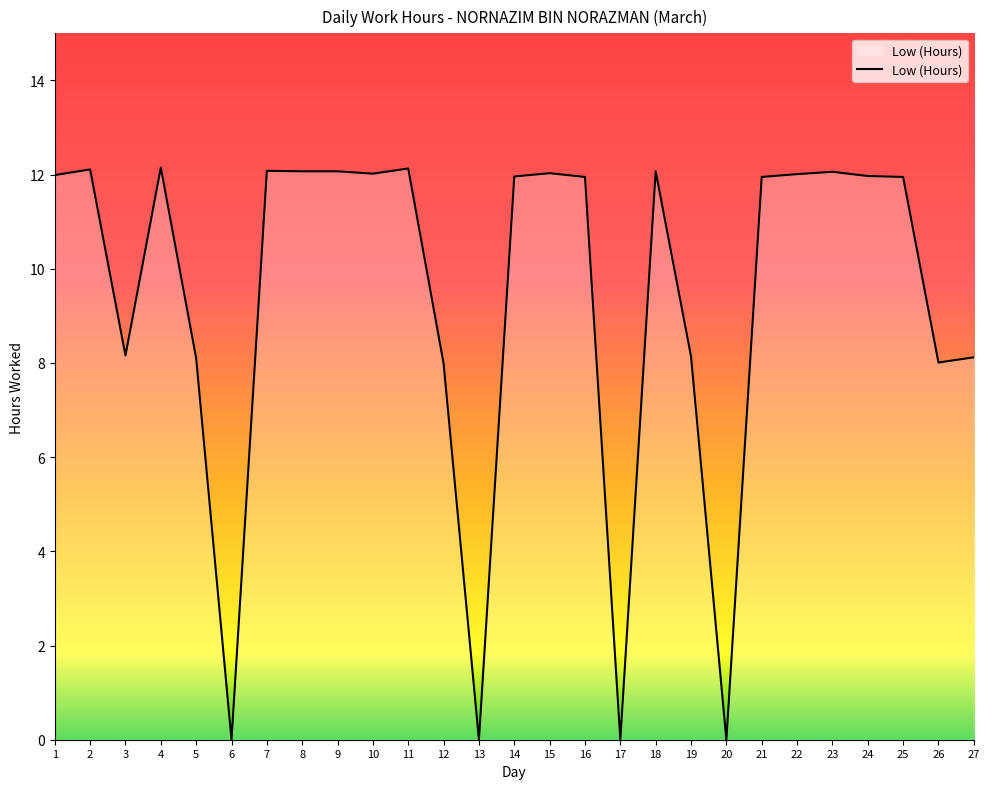

Between 4 and 19, which is larger?

4